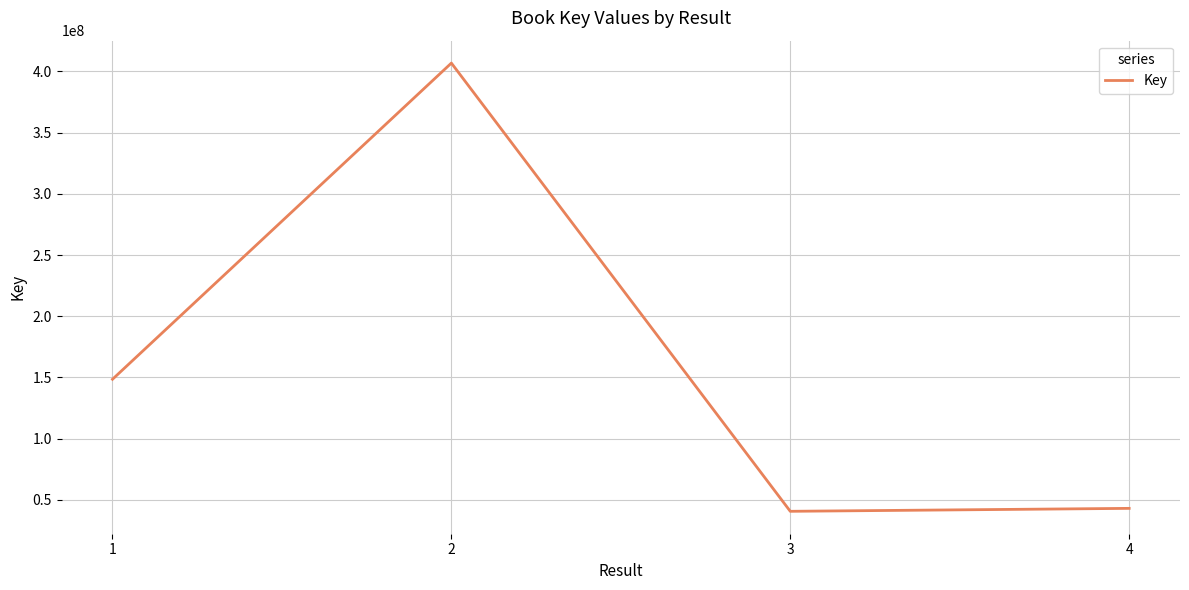

True or false: the data shows 10723296 at 3.

False